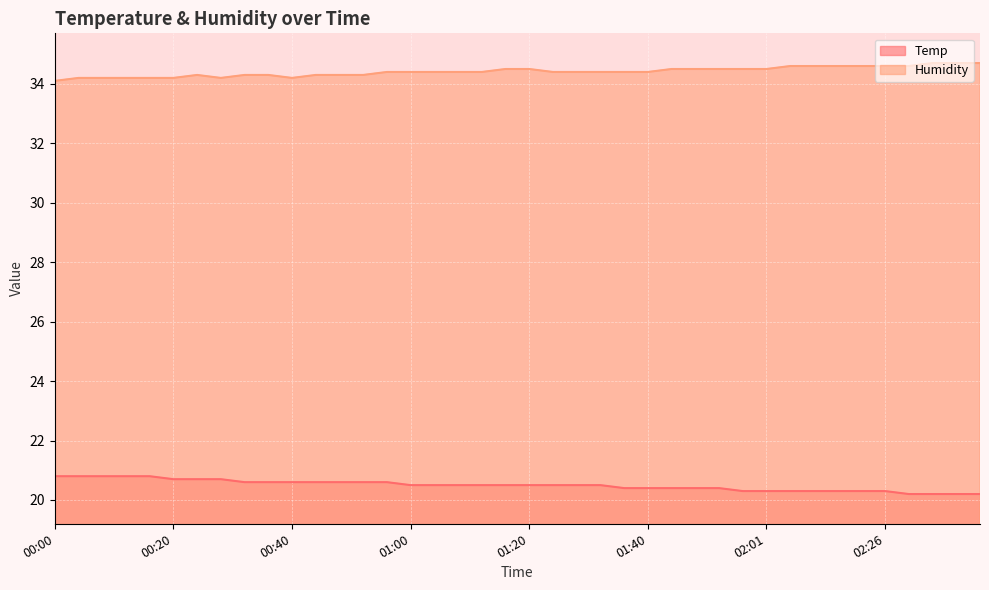

What is the difference between the maximum and minimum values in the Temp series?

0.6